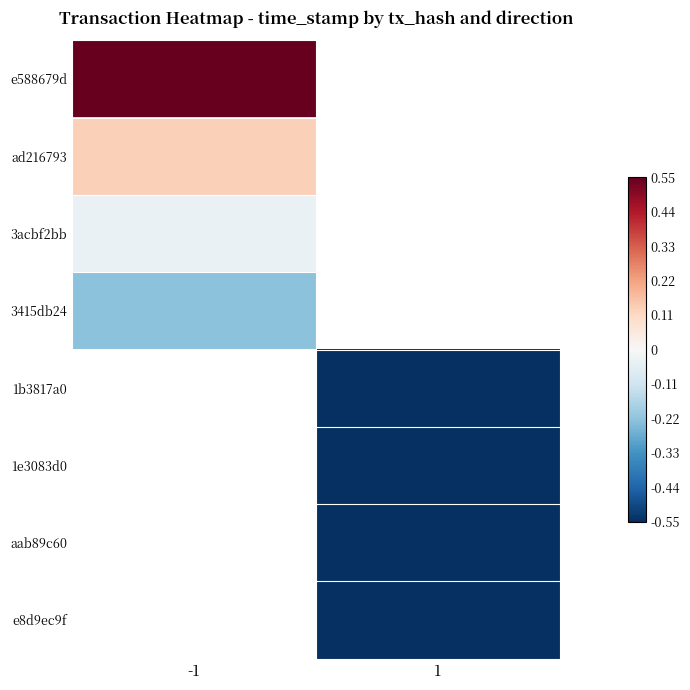

Between 1 and -1, which is larger?

-1